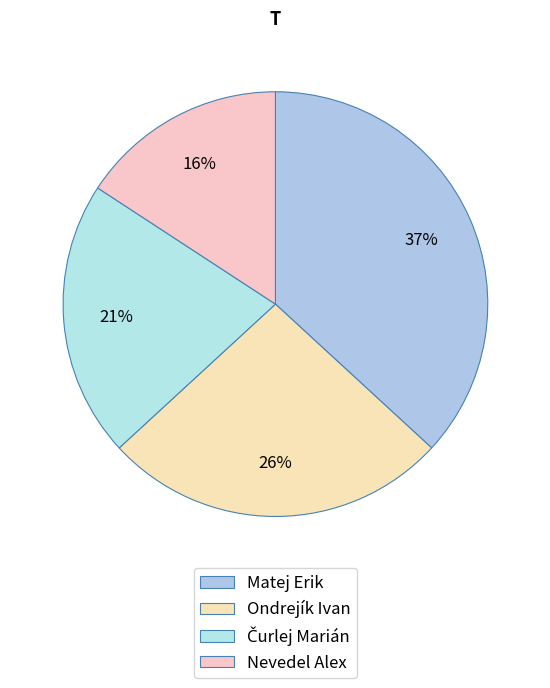

How many slices are in this pie chart?

4